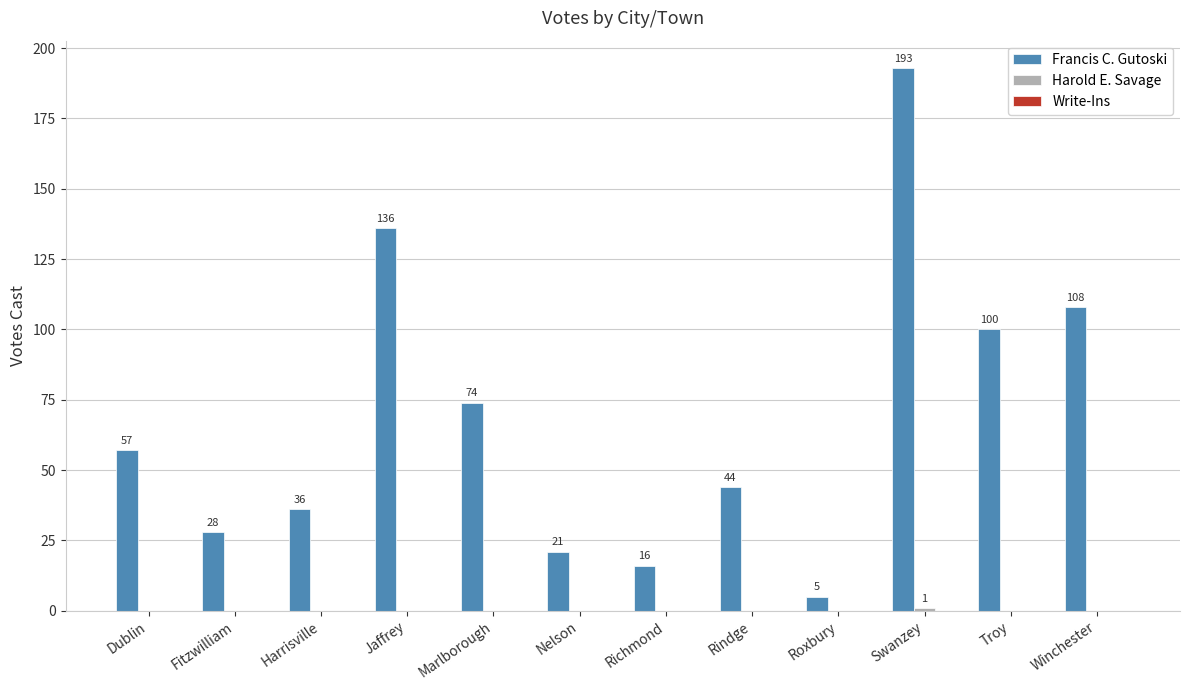

Which series has the largest total across all categories?

Francis C. Gutoski